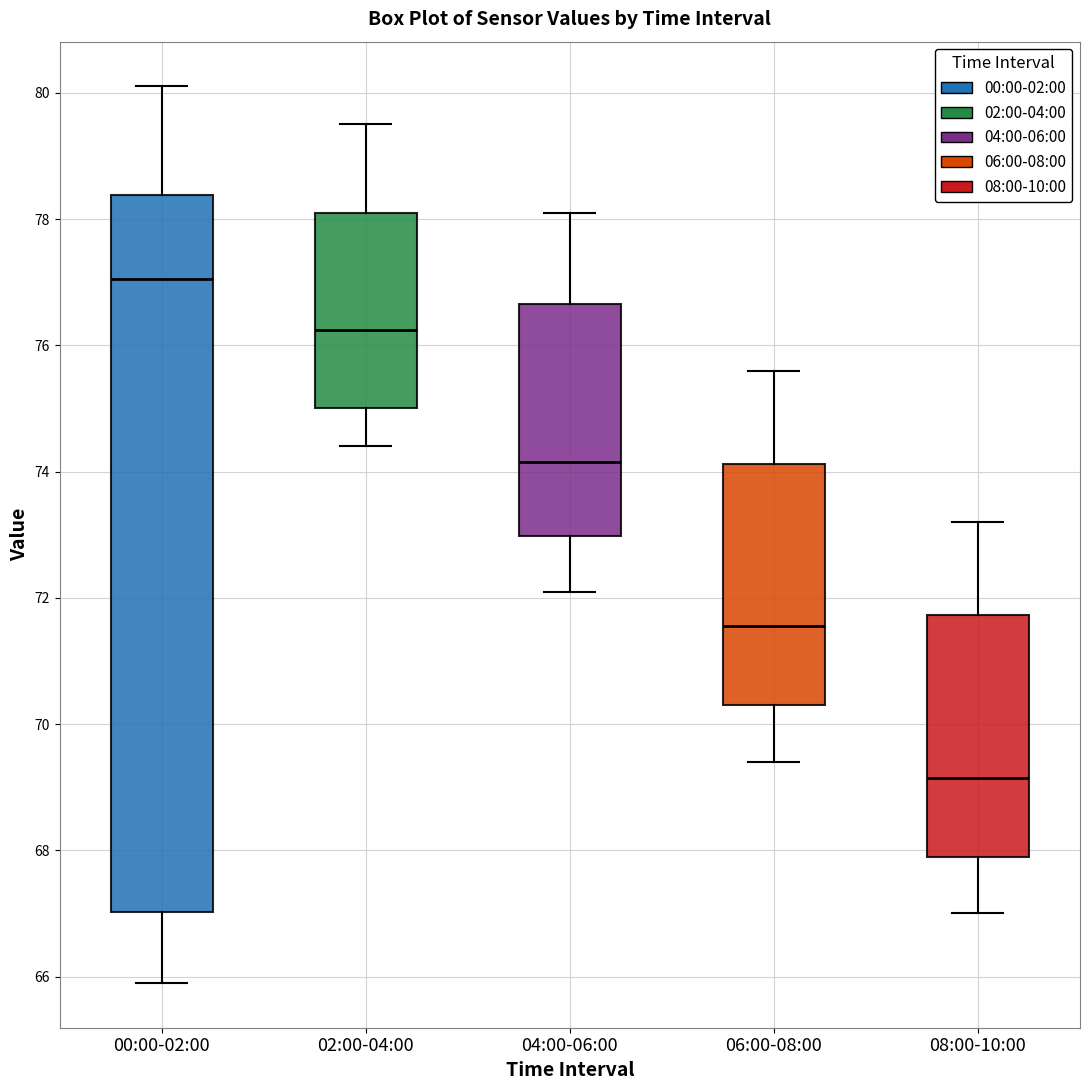

Reading left to right, transcribe this box plot: for each box, give where its median line is, the range the box spans, and where its two whiskers end, as read against the y-axis. The values are not printed on the chart, so give them approximately, as read against the axis.

00:00-02:00: median 77.0, box 67.0 to 78.4, whiskers 66.0 to 80.2
02:00-04:00: median 76.2, box 75.0 to 78.2, whiskers 74.4 to 79.6
04:00-06:00: median 74.2, box 73.0 to 76.6, whiskers 72.2 to 78.2
06:00-08:00: median 71.6, box 70.4 to 74.2, whiskers 69.4 to 75.6
08:00-10:00: median 69.2, box 68.0 to 71.8, whiskers 67.0 to 73.2